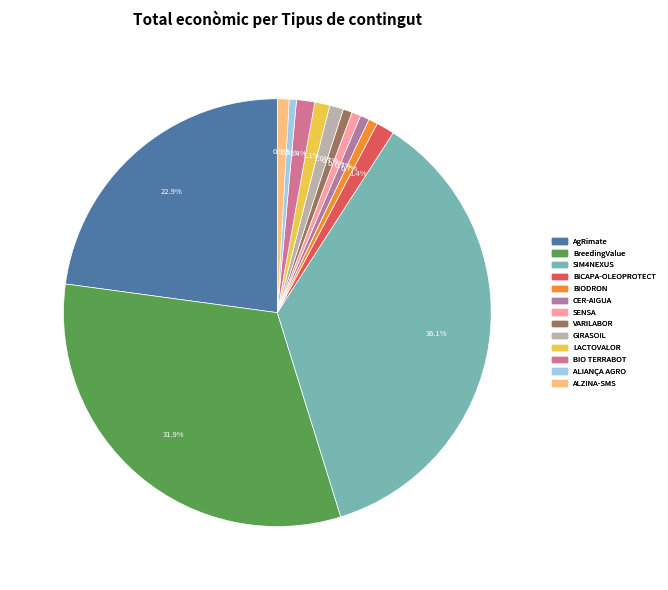

How many slices are in this pie chart?

13